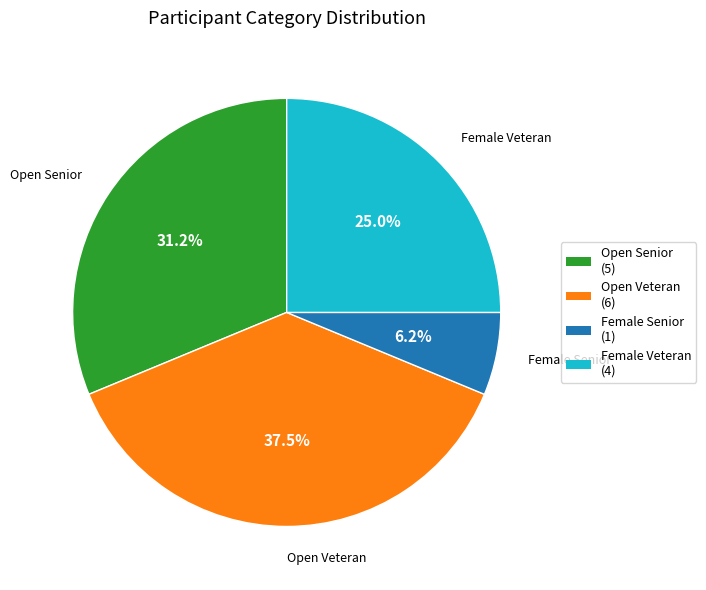

Is there a majority slice in this chart?

No